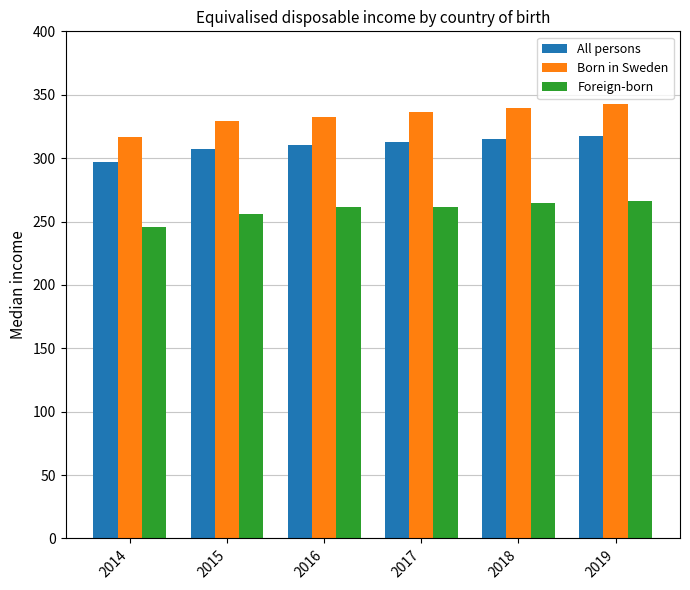

The Foreign-born series shows 264.5 at 2018. True or false?

True